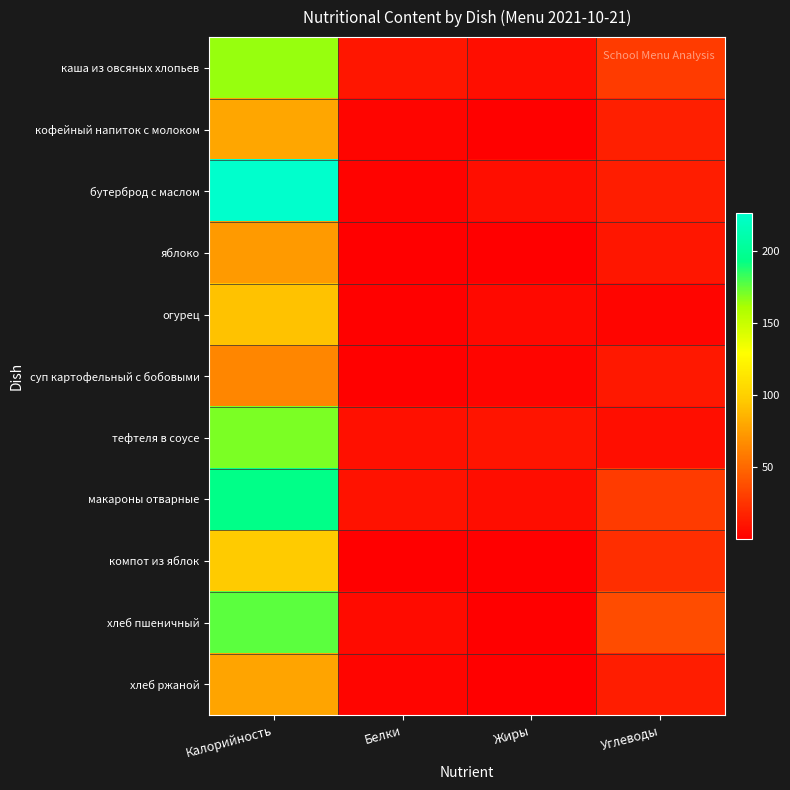

Between Калорийность and Белки, which series saw the biggest shift?

бутерброд с маслом